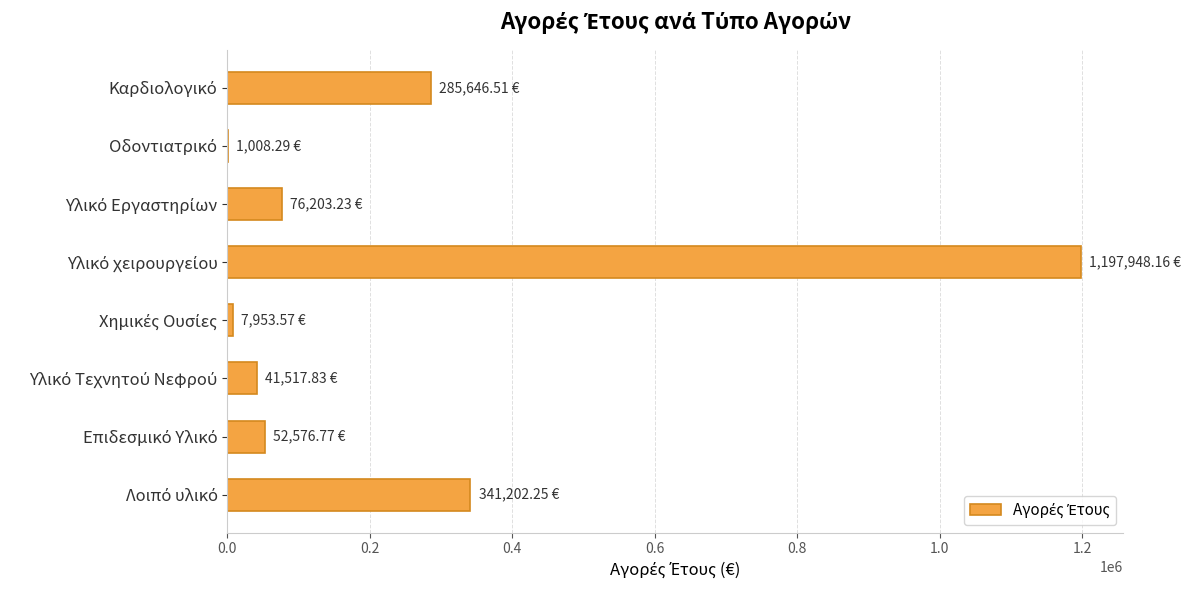

What is the sum of all values?

2004056.6